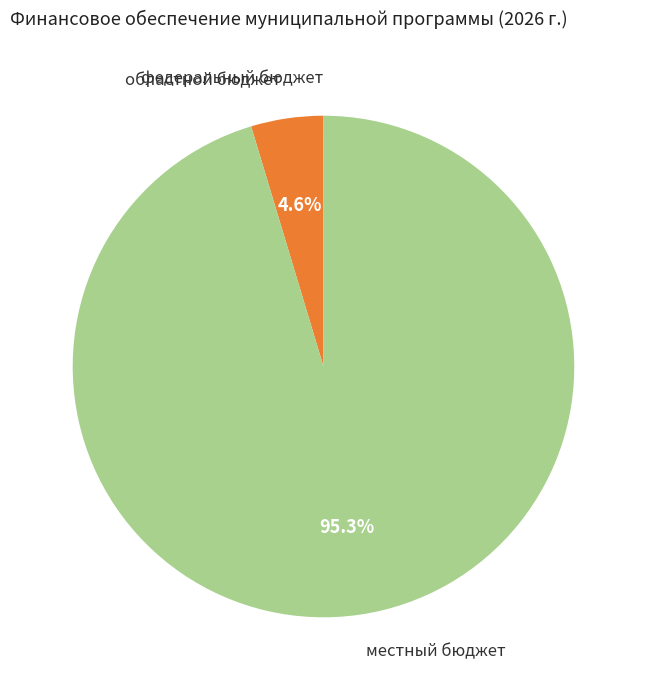

Which category has the biggest portion of the pie?

местный бюджет